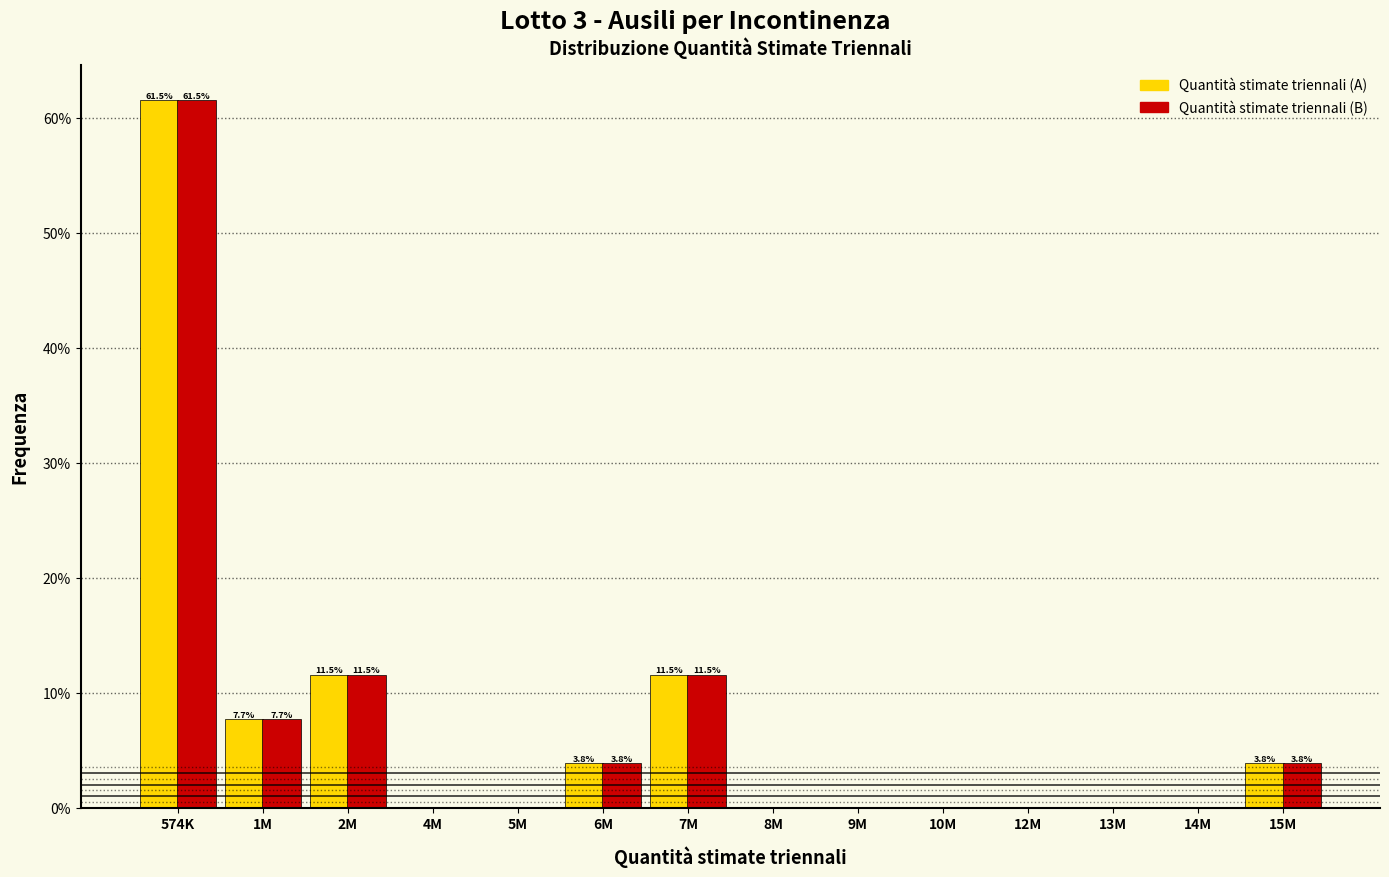

Reading right to left, transcribe all the data shown in this chart.

Quantità stimate triennali (A): 15M=3.8	14M=0.0	13M=0.0	12M=0.0	10M=0.0	9M=0.0	8M=0.0	7M=11.5	6M=3.8	5M=0.0	4M=0.0	2M=11.5	1M=7.7	574K=61.5
Quantità stimate triennali (B): 15M=3.8	14M=0.0	13M=0.0	12M=0.0	10M=0.0	9M=0.0	8M=0.0	7M=11.5	6M=3.8	5M=0.0	4M=0.0	2M=11.5	1M=7.7	574K=61.5